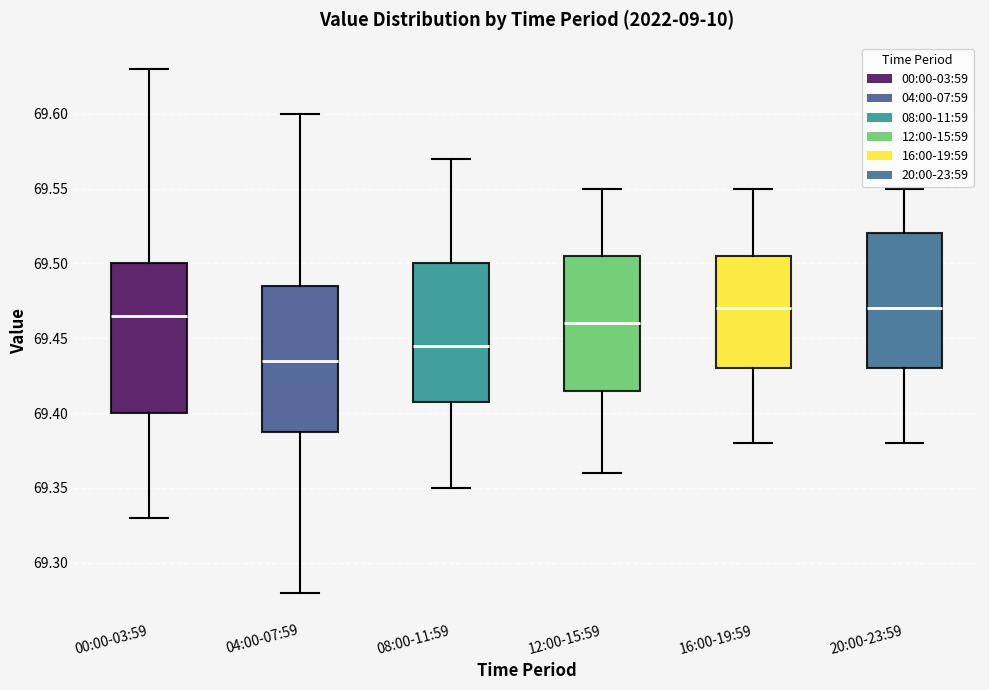

Reading left to right, transcribe this box plot: for each box, give where its median line is, the range the box spans, and where its two whiskers end, as read against the y-axis. The values are not printed on the chart, so give them approximately, as read against the axis.

00:00-03:59: median 69.465, box 69.400 to 69.500, whiskers 69.330 to 69.630
04:00-07:59: median 69.435, box 69.390 to 69.485, whiskers 69.280 to 69.600
08:00-11:59: median 69.445, box 69.410 to 69.500, whiskers 69.350 to 69.570
12:00-15:59: median 69.460, box 69.415 to 69.505, whiskers 69.360 to 69.550
16:00-19:59: median 69.470, box 69.430 to 69.505, whiskers 69.380 to 69.550
20:00-23:59: median 69.470, box 69.430 to 69.520, whiskers 69.380 to 69.550